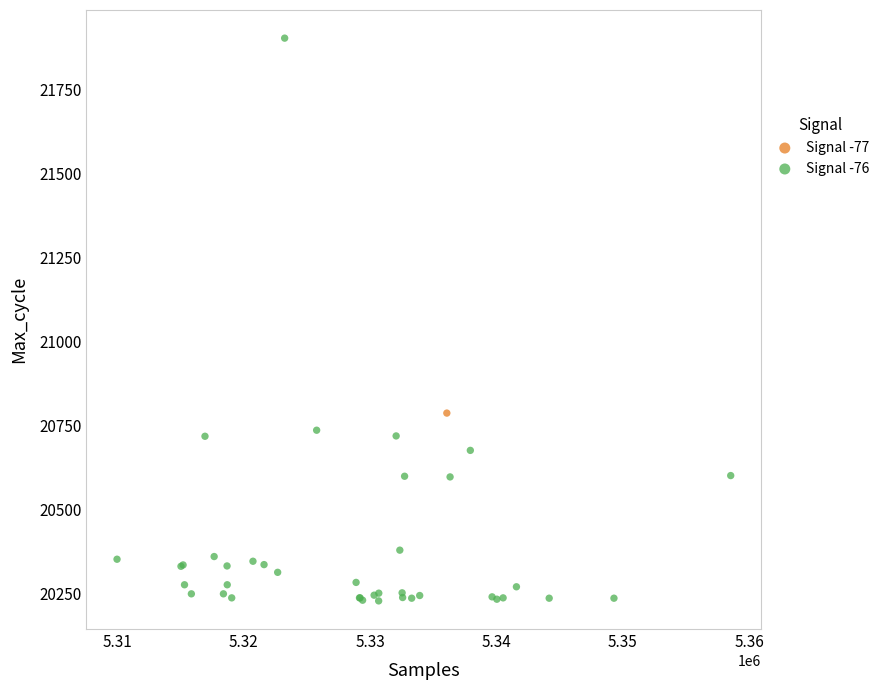

What are all the series names shown in the legend?

Signal -77, Signal -76